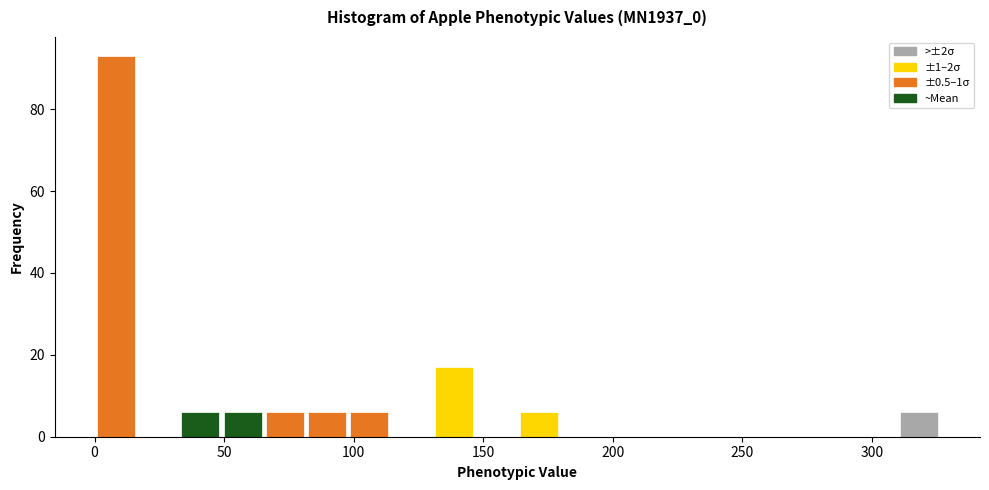

Read against the x-axis, roughly where is the centre of the tallest bar?

10